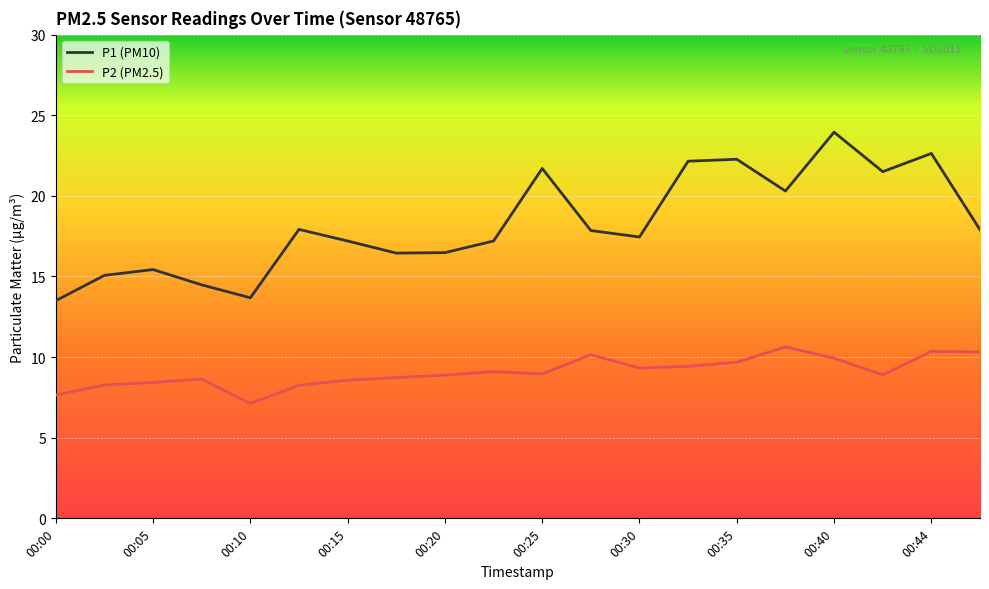

List the series in order of their peak value, highest first.

P1 (PM10), P2 (PM2.5)